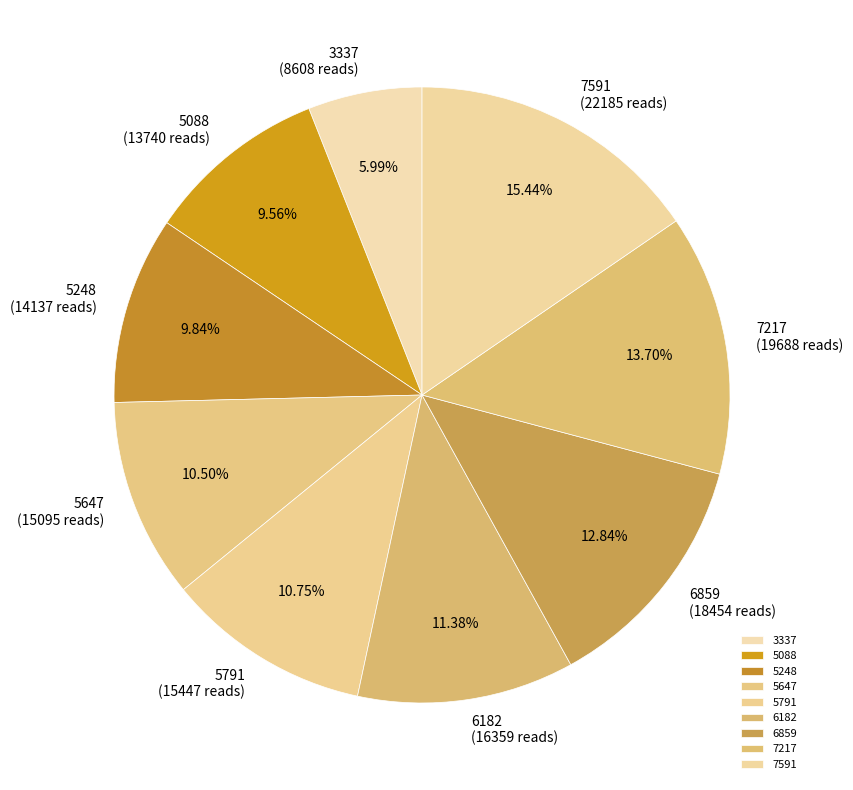

Count the number of slices in the pie.

9